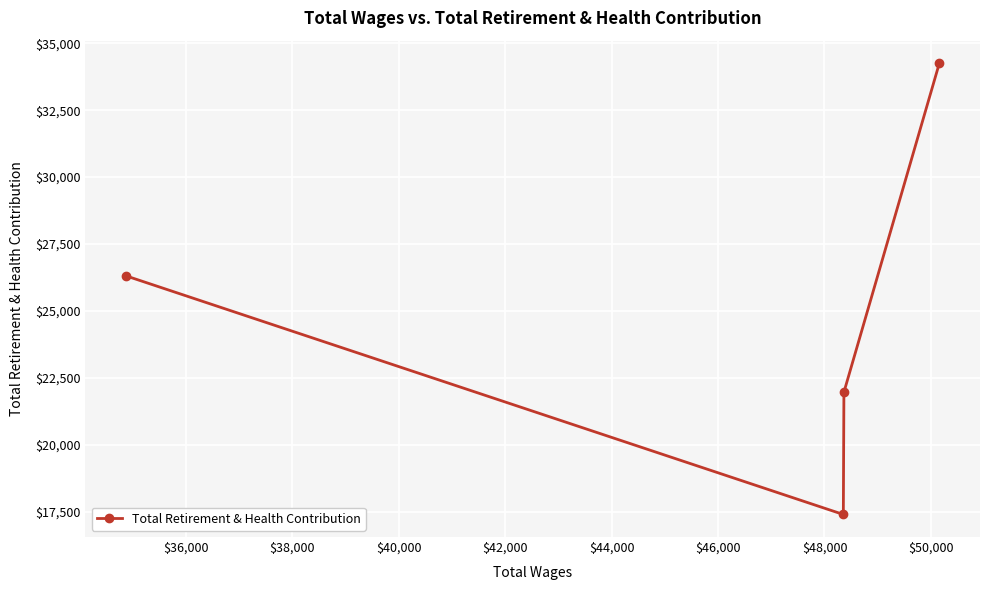

How many lines are shown in the chart?

1